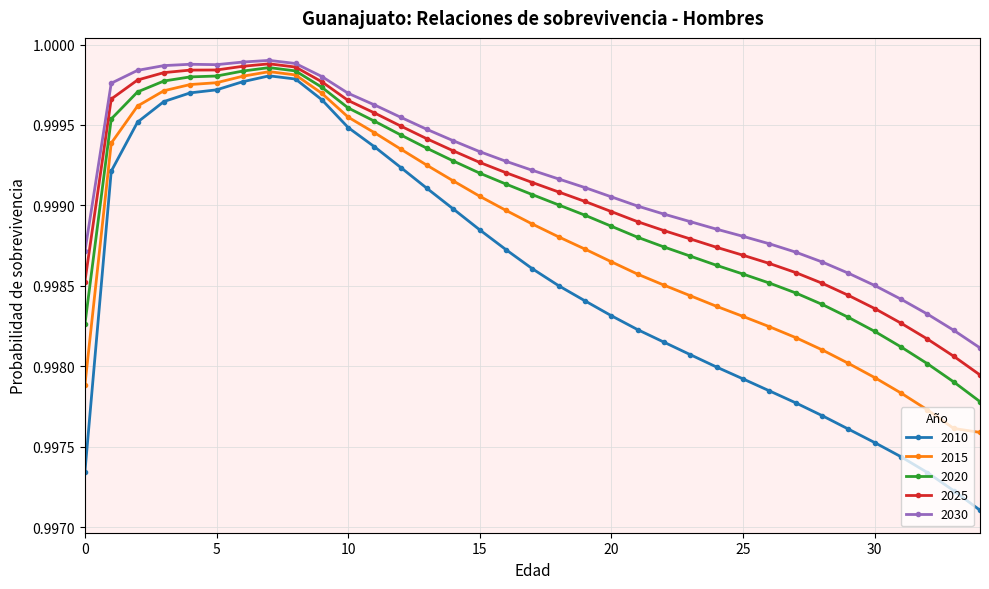

At how many categories does at least one series exceed 0?

35